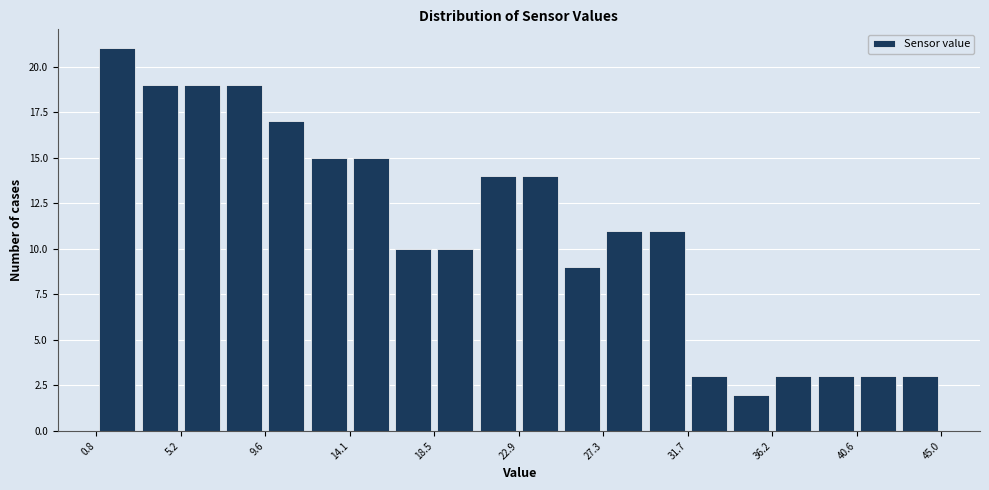

Reading left to right, list every bar in this chart as the range it spans on the x-axis followed by its height. Neither the bar edges nor the heights are printed on the chart, so give them approximately, as read against the axes.

1.0 to 3.0: 21
3.0 to 5.0: 19
5.0 to 7.5: 19
7.5 to 9.5: 19
9.5 to 12.0: 17
12.0 to 14.0: 15
14.0 to 16.5: 15
16.5 to 18.5: 10
18.5 to 20.5: 10
20.5 to 23.0: 14
23.0 to 25.0: 14
25.0 to 27.5: 9
27.5 to 29.5: 11
29.5 to 31.5: 11
31.5 to 34.0: 3
34.0 to 36.0: 2
36.0 to 38.5: 3
38.5 to 40.5: 3
40.5 to 43.0: 3
43.0 to 45.0: 3